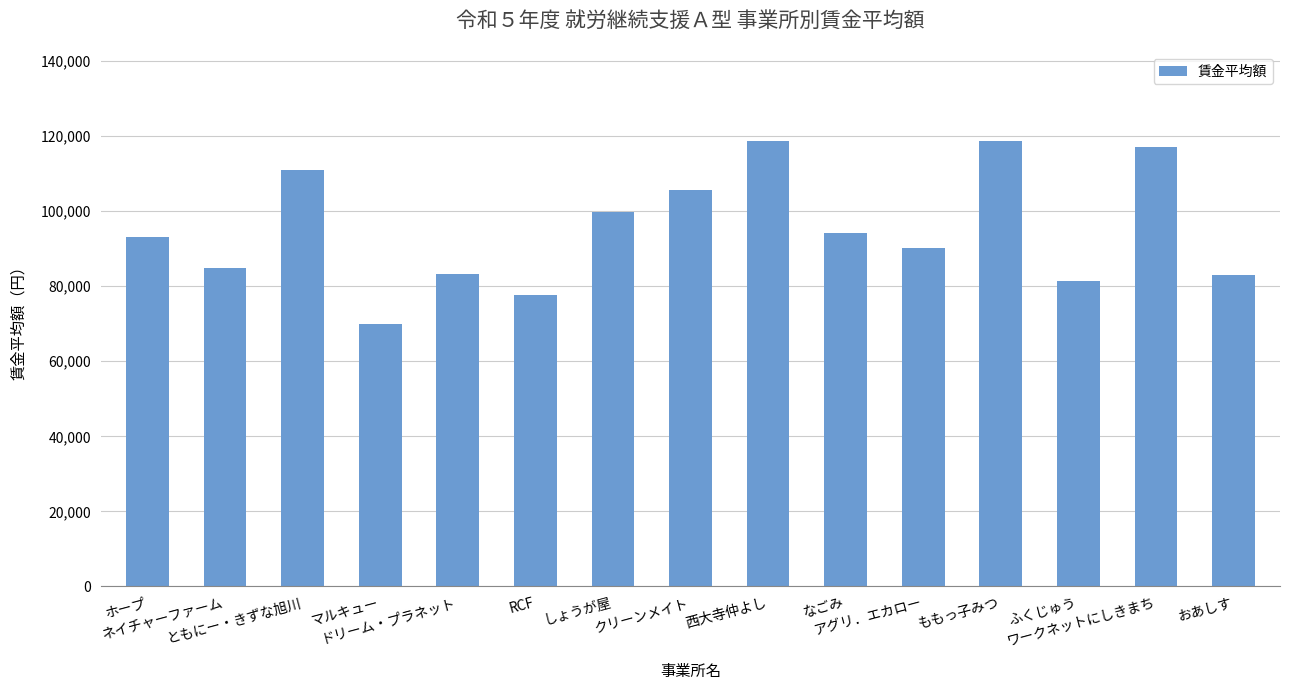

What is the label of the 10th bar from the left?

なごみ